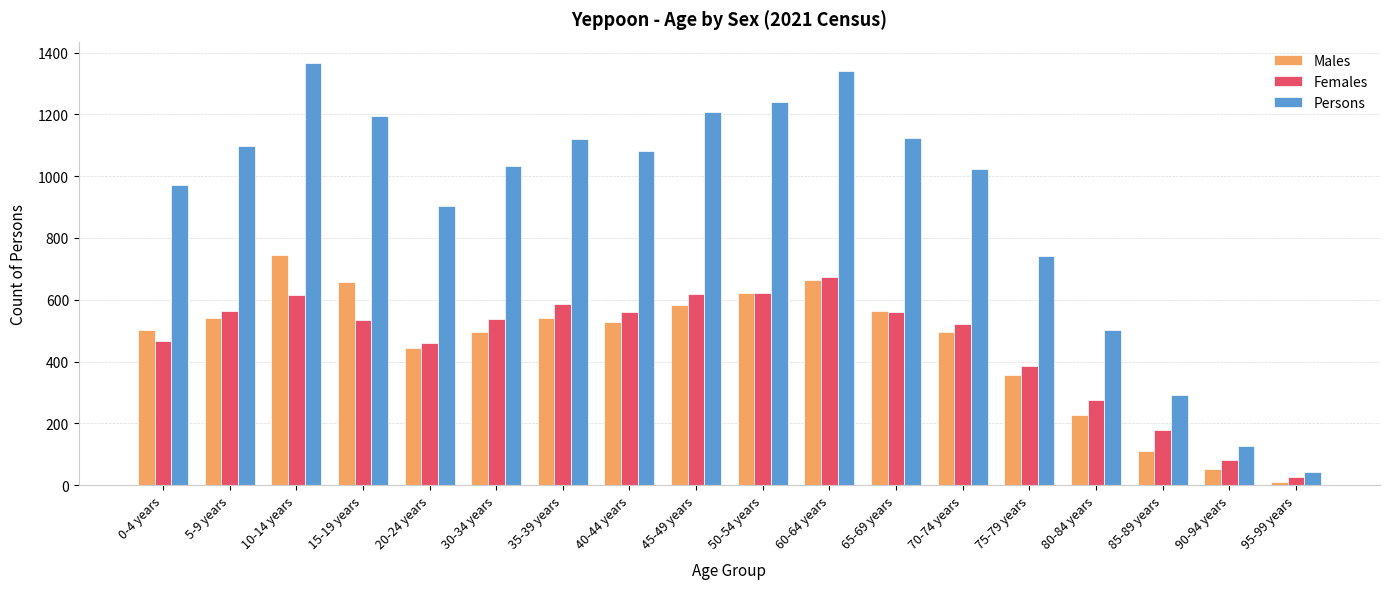

Between 50-54 years and 60-64 years, which series saw the biggest shift?

Persons